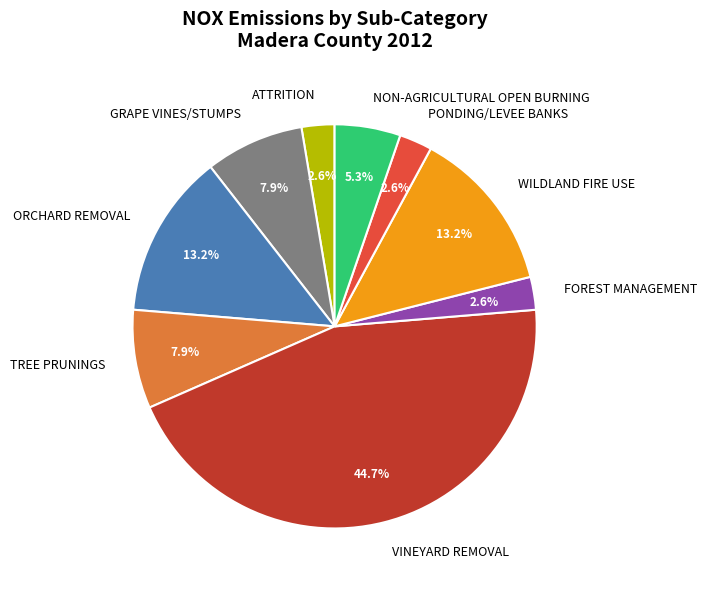

Which slice is the largest?

VINEYARD REMOVAL